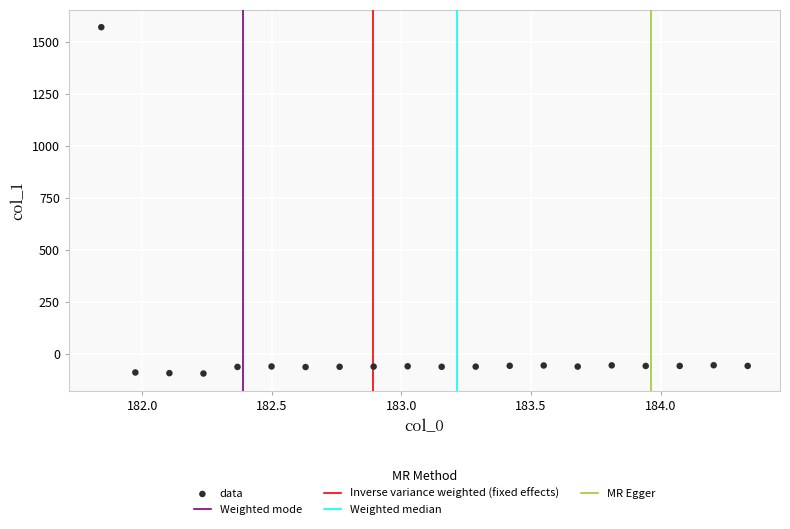

What is the range of X values (max minus min)?

2.5